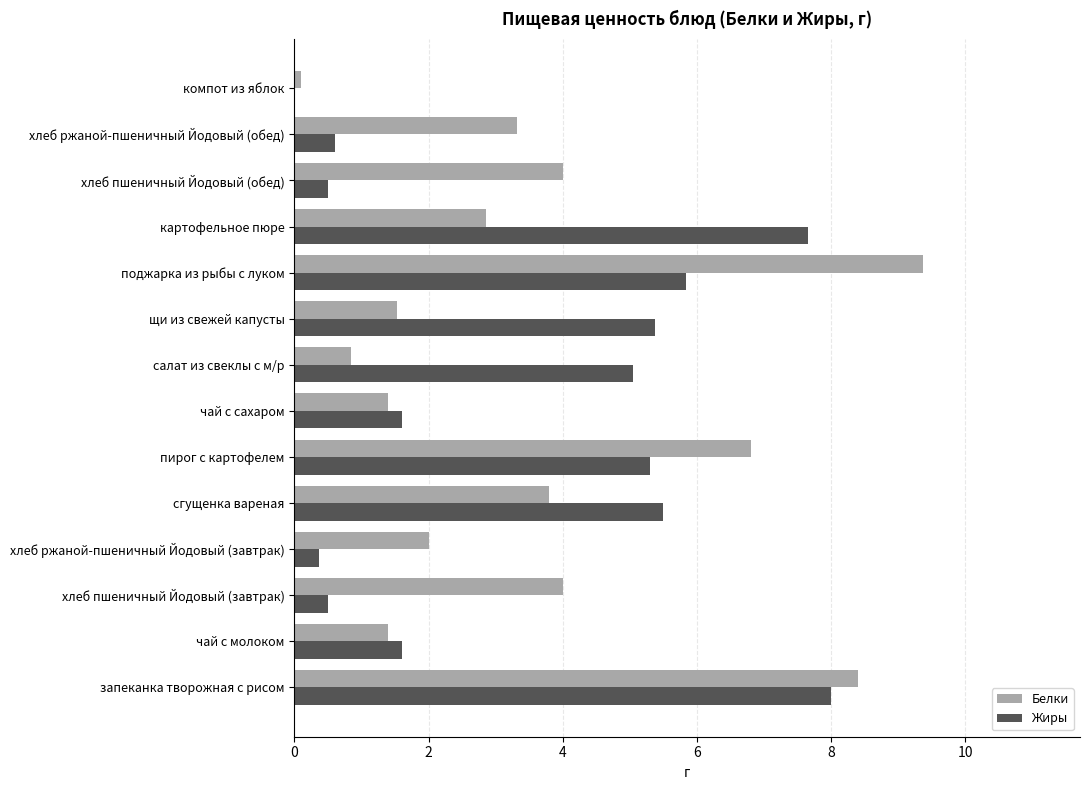

What is the sum of the Белки values at хлеб пшеничный Йодовый (завтрак) and чай с молоком?

5.4